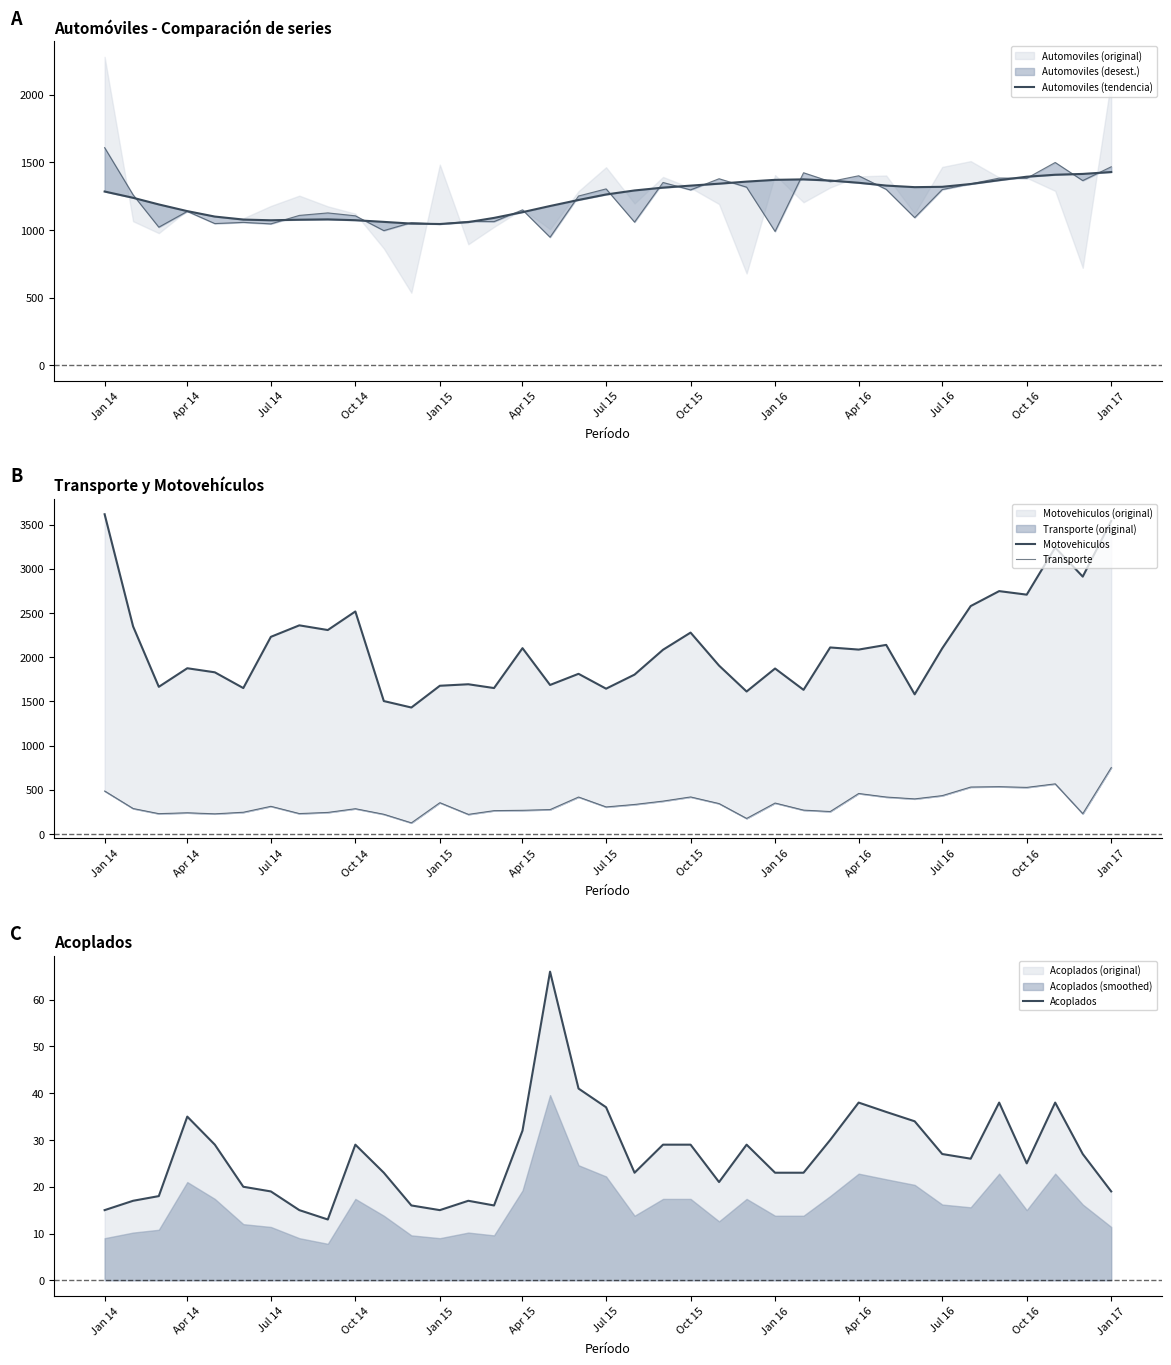

What is the highest value of the Acoplados series?

66.0